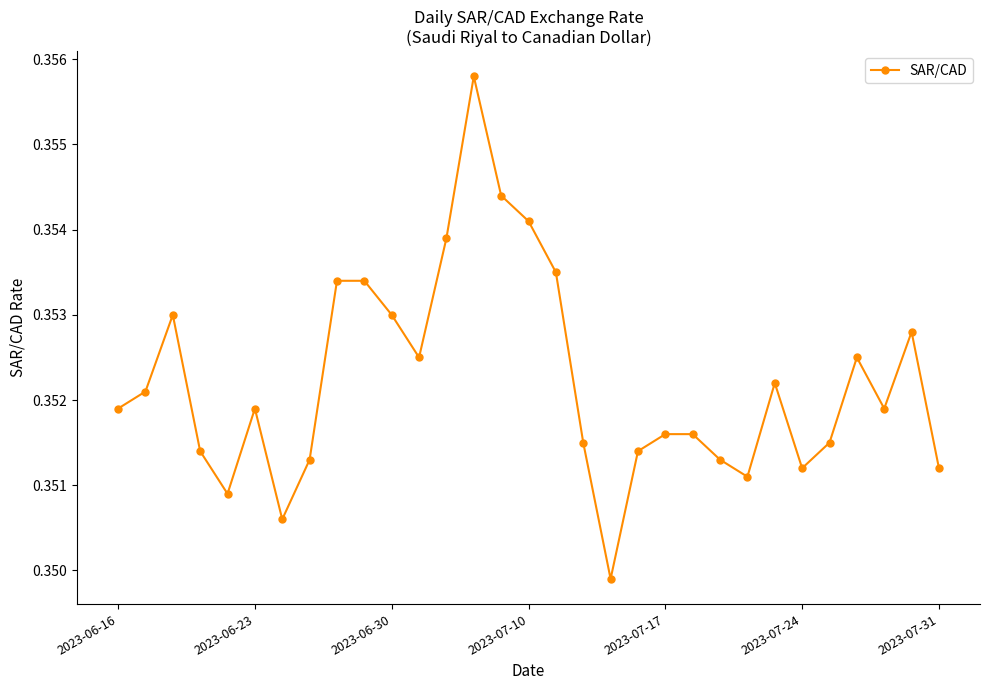

How many points are lower than both their immediate neighbors (excluding endpoints)?

7